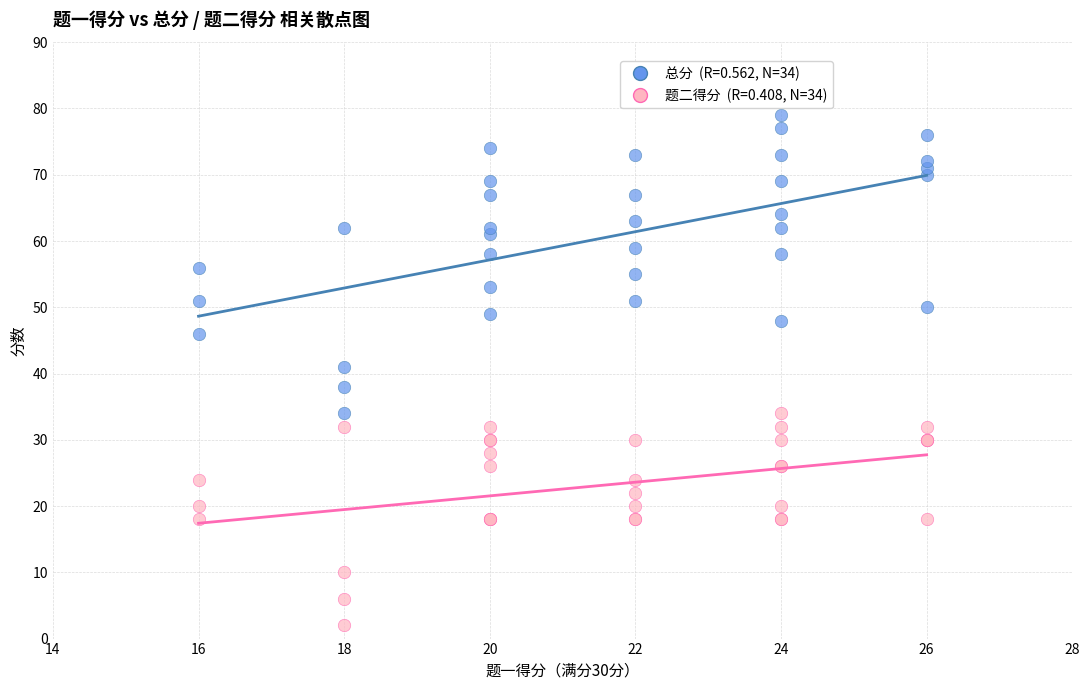

Across all series, what Y value is closest to 40?

41